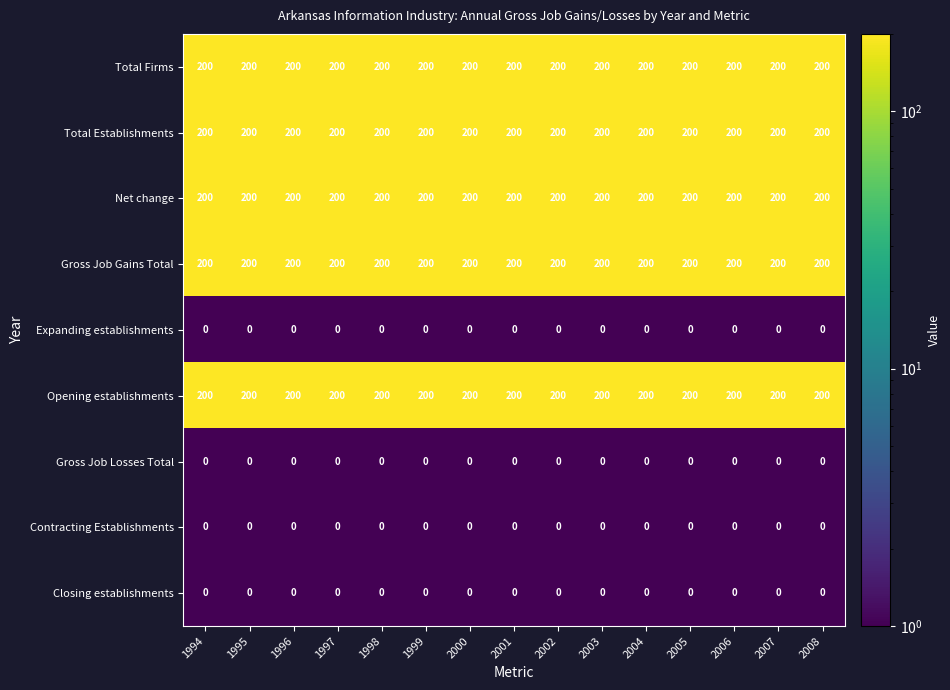

What is the highest value of the Gross Job Gains Total series?

200